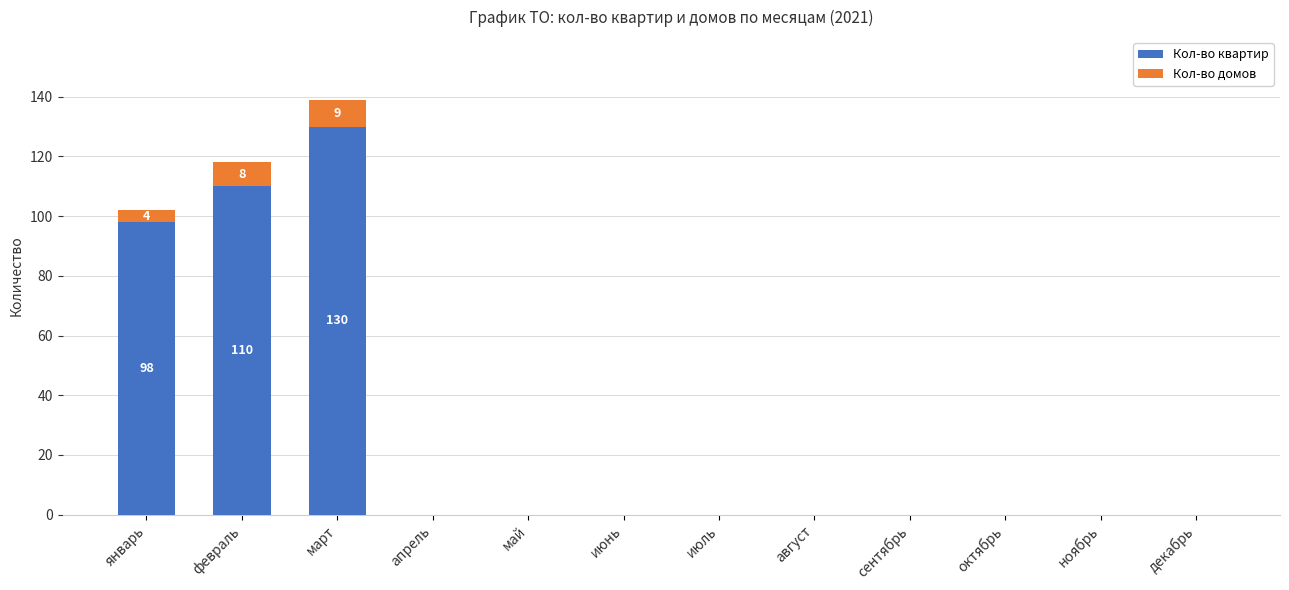

Is it true that Кол-во квартир equals 0 at май?

True